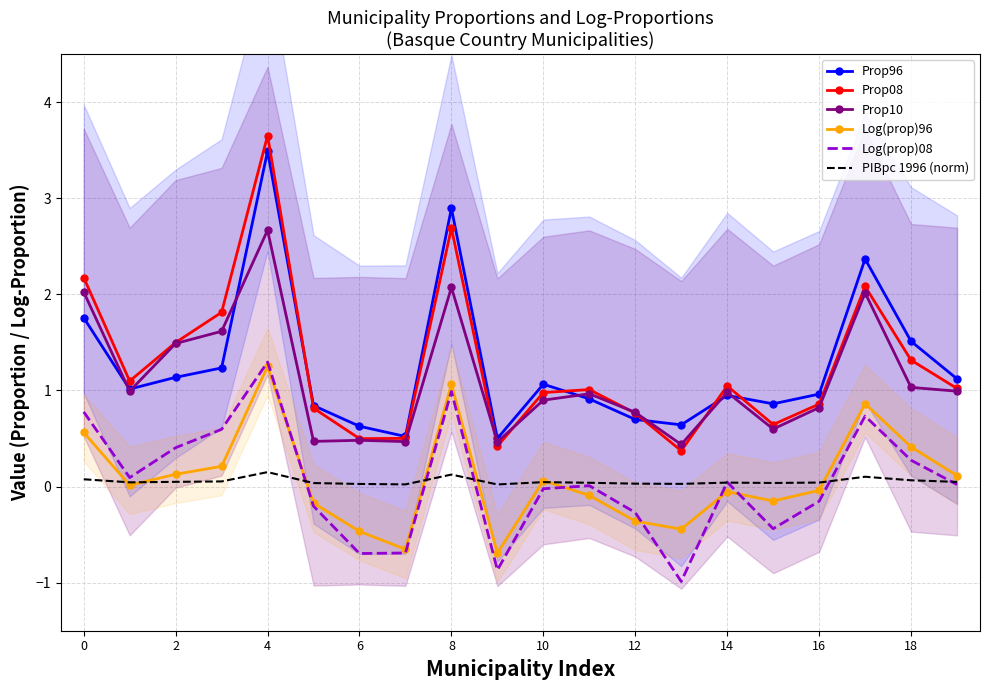

The Log(prop)96 series shows 0.1 at 10. True or false?

False